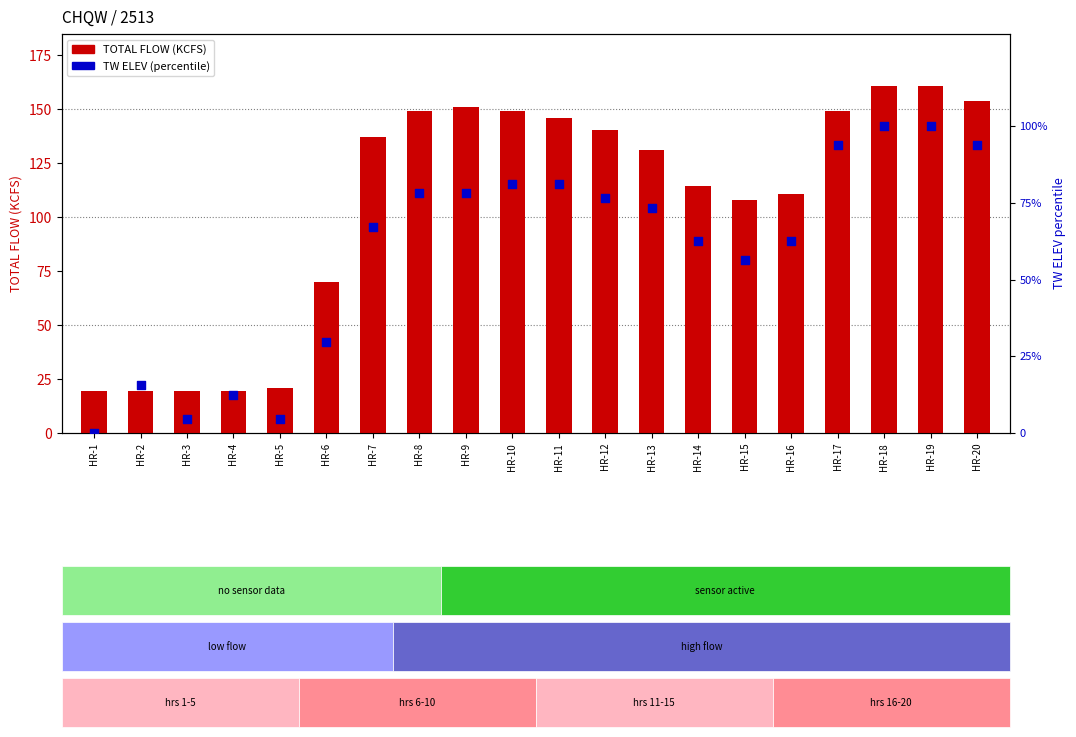

At which category is the sum across all series the highest?

HR-18